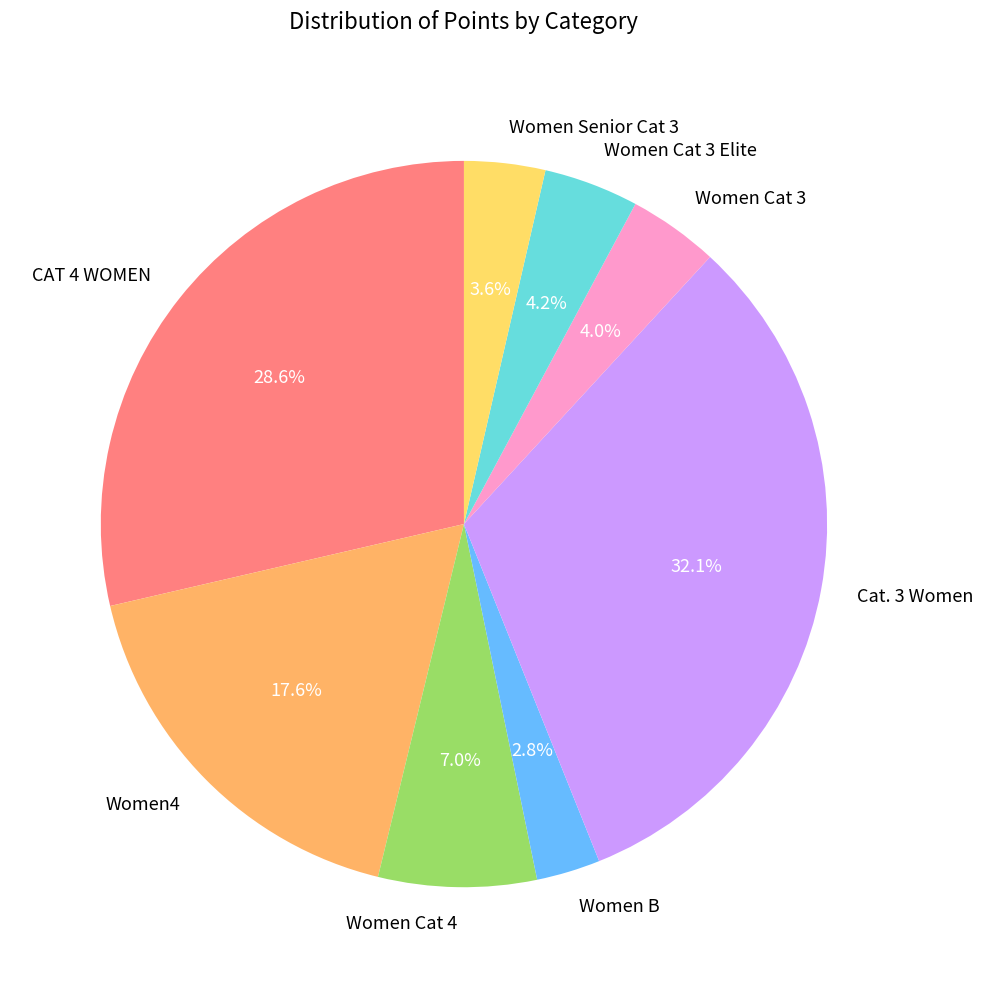

The Women4 slice represents 24% of the pie. True or false?

False